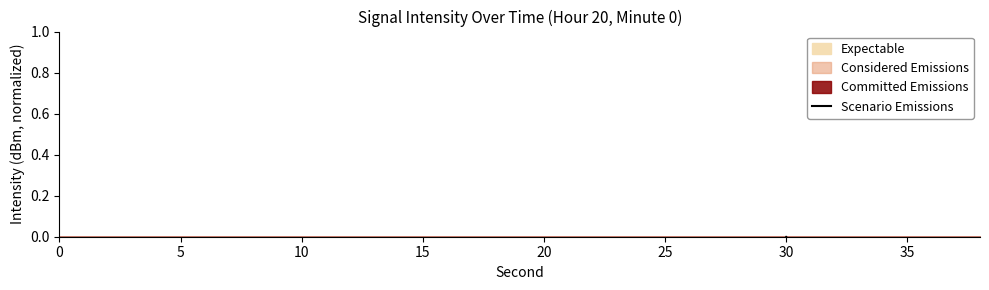

The value at 35 is -0.1. True or false?

False